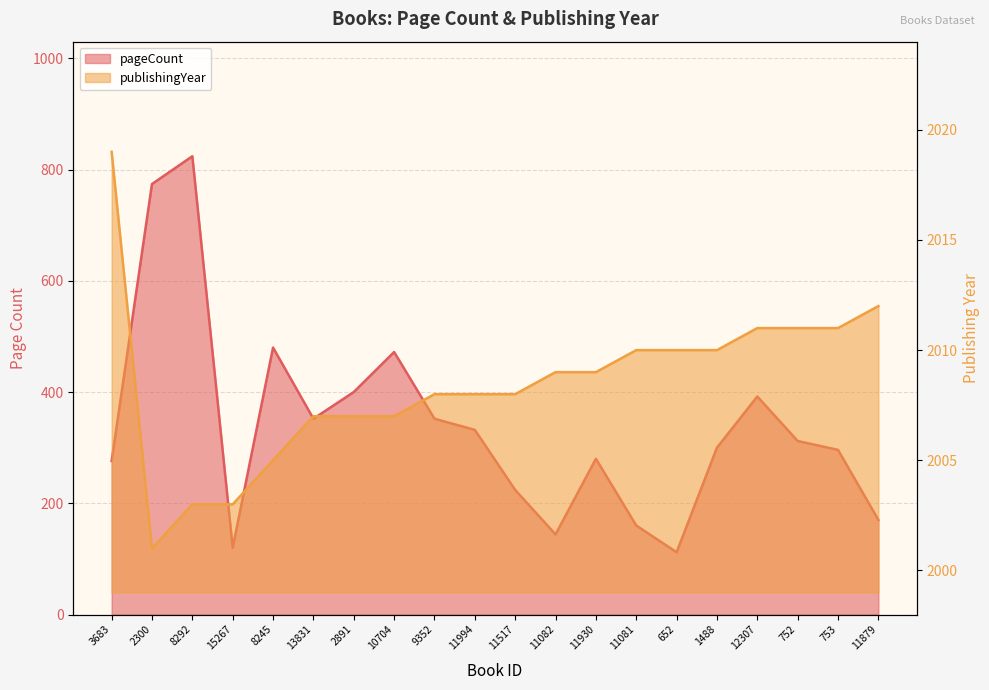

Reading right to left, list all the values displayed in this chart.

pageCount: 11879=170	753=296	752=312	12307=392	1488=300	652=112	11081=160	11930=280	11082=144	11517=224	11994=332	9352=352	10704=472	2891=400	13831=352	8245=480	15267=120	8292=824	2300=774	3683=276
publishingYear: 11879=2012	753=2011	752=2011	12307=2011	1488=2010	652=2010	11081=2010	11930=2009	11082=2009	11517=2008	11994=2008	9352=2008	10704=2007	2891=2007	13831=2007	8245=2005	15267=2003	8292=2003	2300=2001	3683=2019